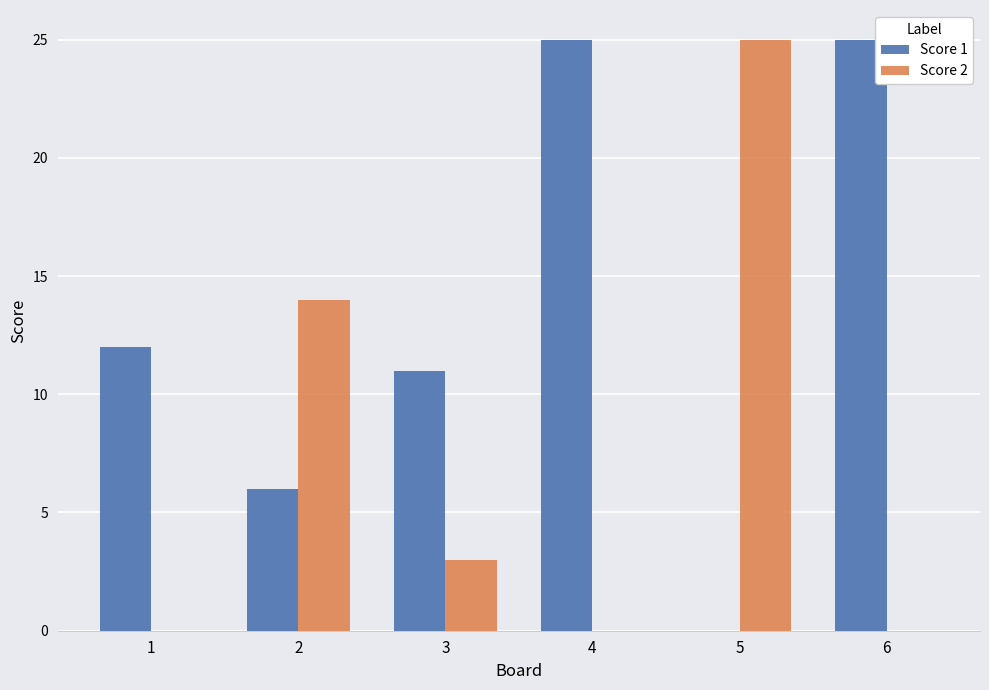

What is the sum of all Score 1 values?

79